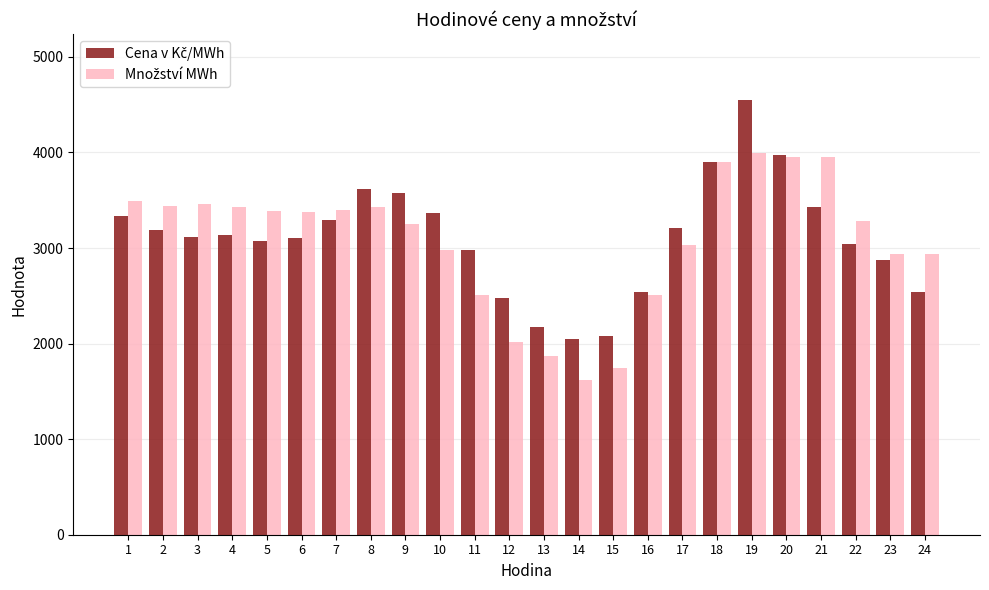

What is the difference between the highest and lowest values at 12?

463.2